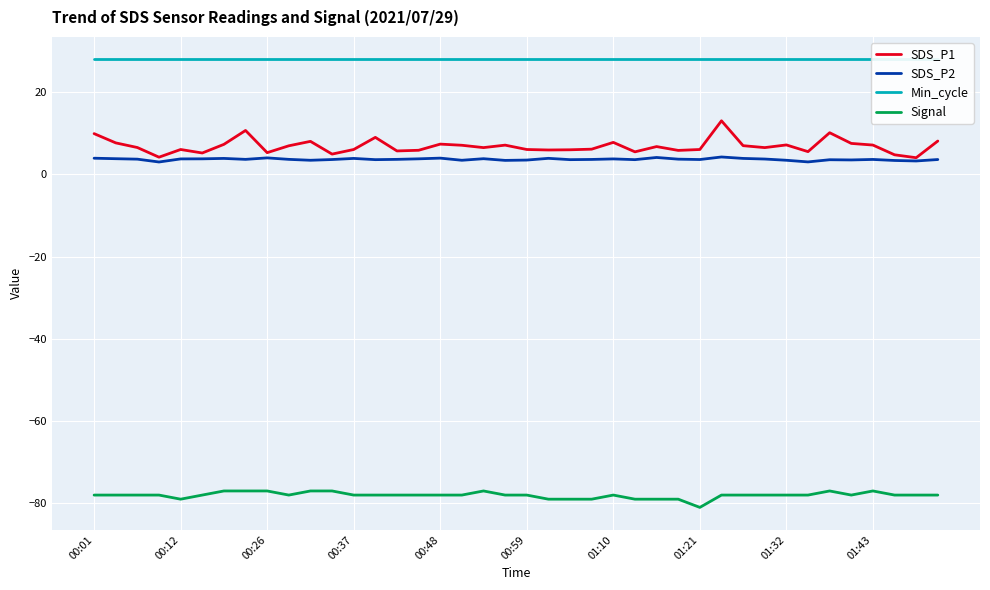

True or false: Signal and SDS_P1 cross at least once.

False